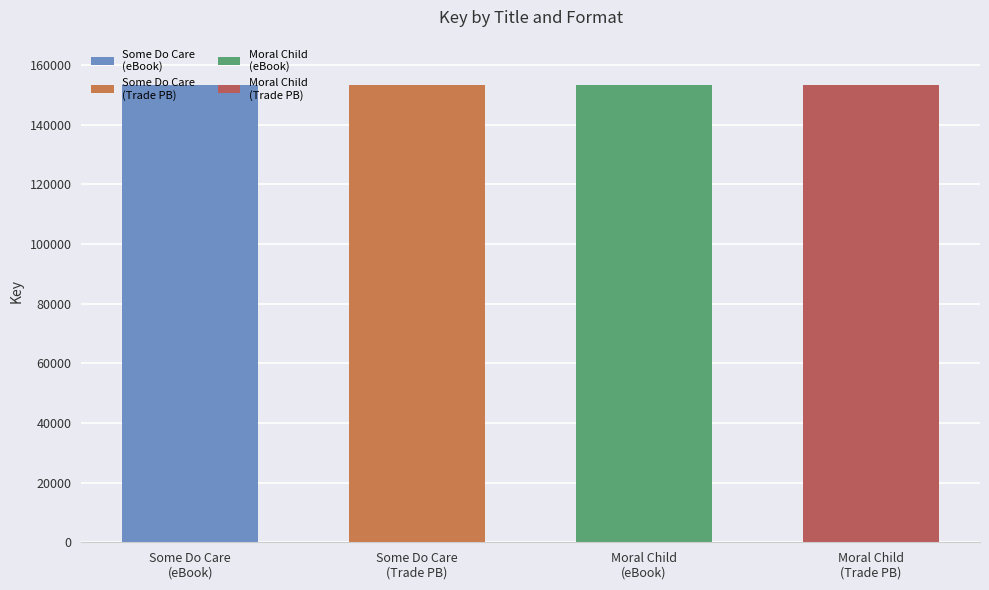

True or false: Moral Child has a value of 72099 at Some Do Care (eBook).

False